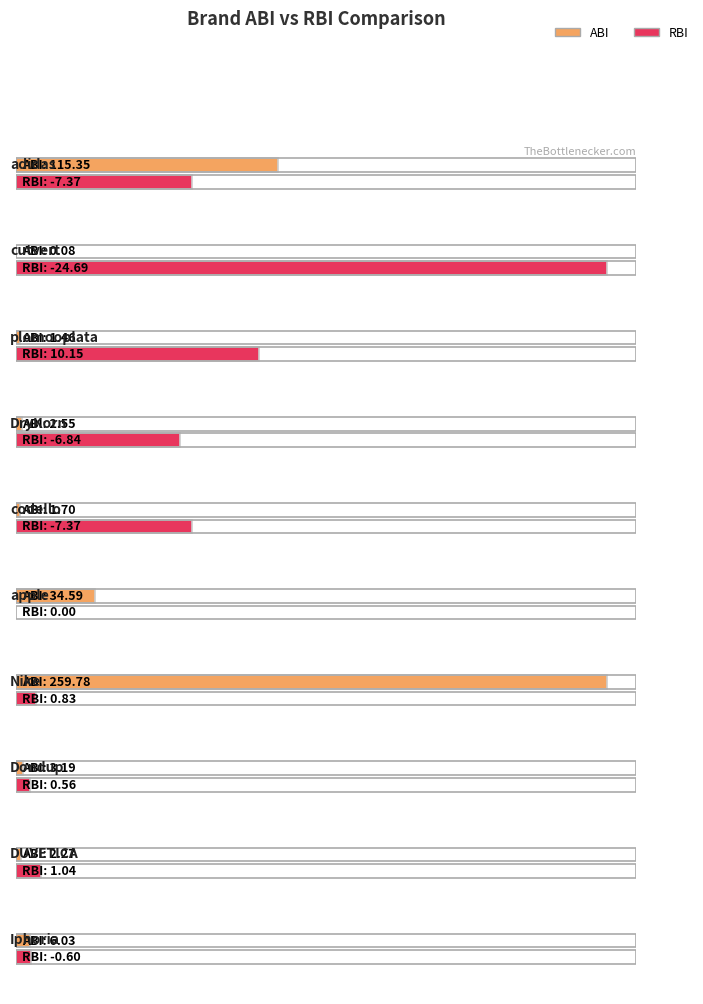

What is the label of the 1st bar from the left?

adidas